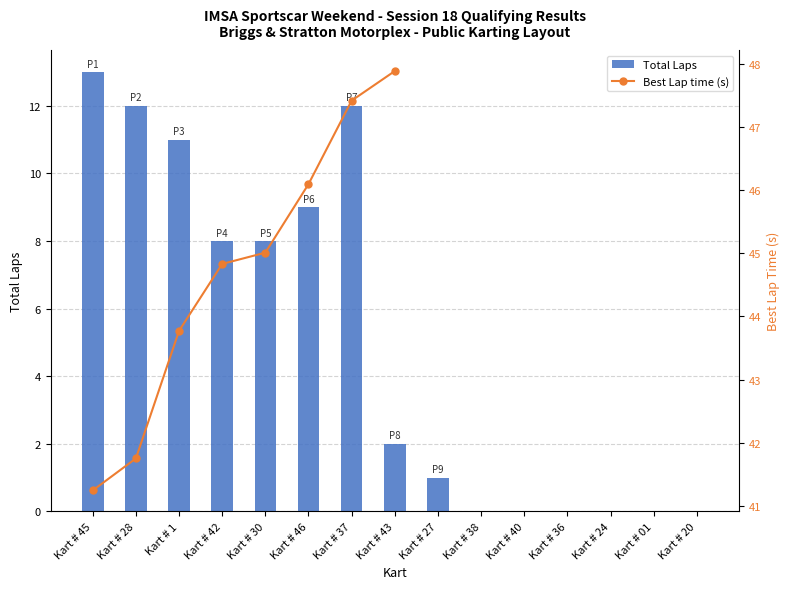

The Total Laps series shows 0 at Kart # 40. True or false?

True